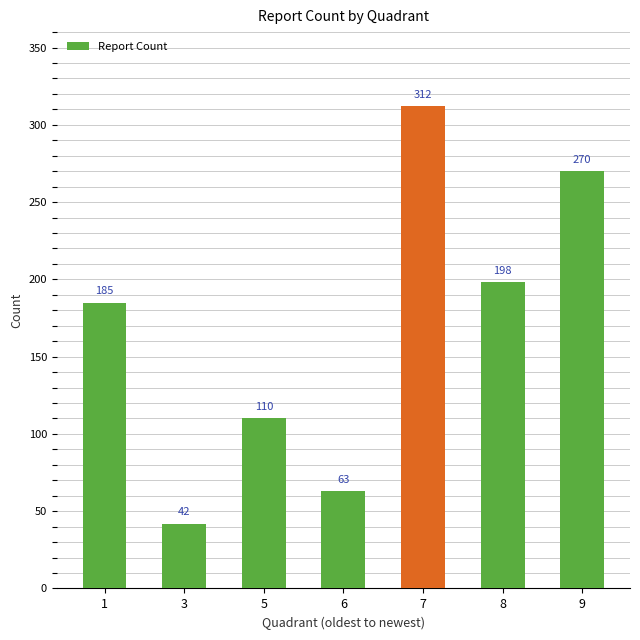

List the labels in order of value, smallest first.

3, 6, 5, 1, 8, 9, 7